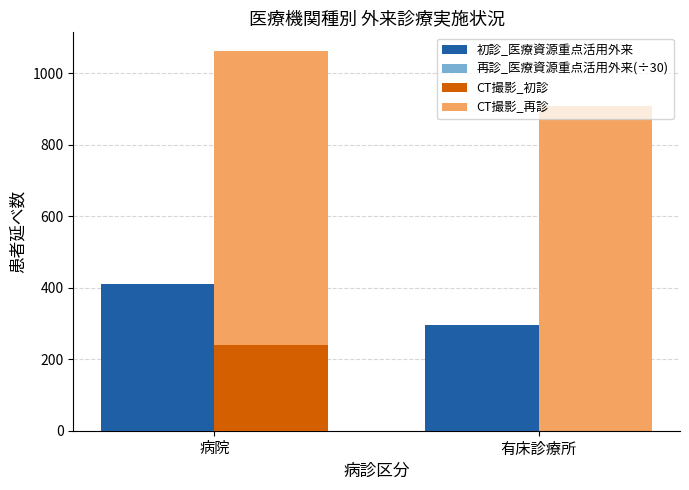

Reading left to right, transcribe all the data shown in this chart.

初診_医療資源重点活用外来: 病院=410.0	有床診療所=296.0
再診_医療資源重点活用外来(÷30): 病院=190.1	有床診療所=177.6
CT撮影_初診: 病院=241.0	有床診療所=0.0
CT撮影_再診: 病院=1062.0	有床診療所=909.0